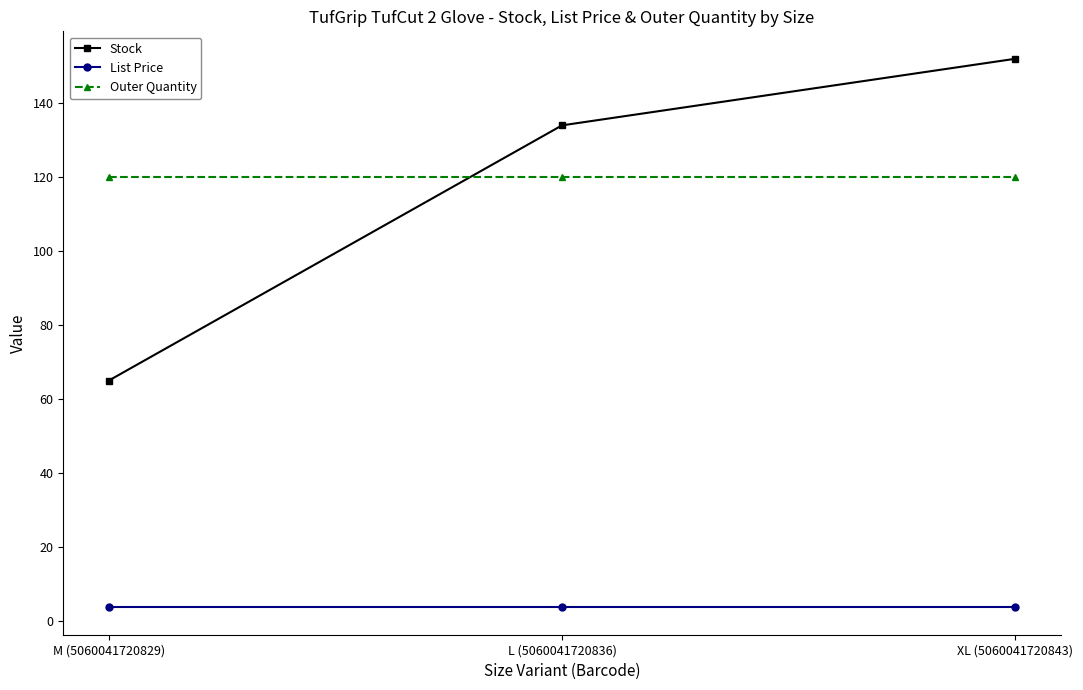

Reading left to right, what are all the values shown in this chart?

Stock: 65.0	134.0	152.0
List Price: 3.8	3.8	3.8
Outer Quantity: 120.0	120.0	120.0